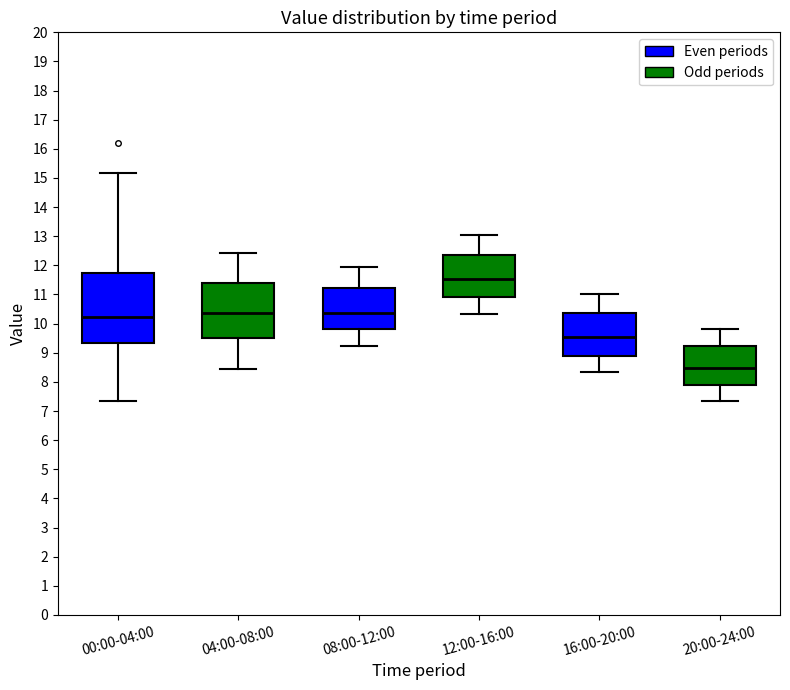

Reading left to right, transcribe this box plot: for each box, give where its median line is, the range the box spans, and where its two whiskers end, as read against the y-axis. The values are not printed on the chart, so give them approximately, as read against the axis.

00:00-04:00: median 10.2, box 9.3 to 11.7, whiskers 7.3 to 15.2
04:00-08:00: median 10.4, box 9.5 to 11.4, whiskers 8.4 to 12.4
08:00-12:00: median 10.4, box 9.8 to 11.2, whiskers 9.2 to 11.9
12:00-16:00: median 11.5, box 10.9 to 12.4, whiskers 10.3 to 13.0
16:00-20:00: median 9.5, box 8.9 to 10.4, whiskers 8.3 to 11.0
20:00-24:00: median 8.5, box 7.9 to 9.2, whiskers 7.3 to 9.8